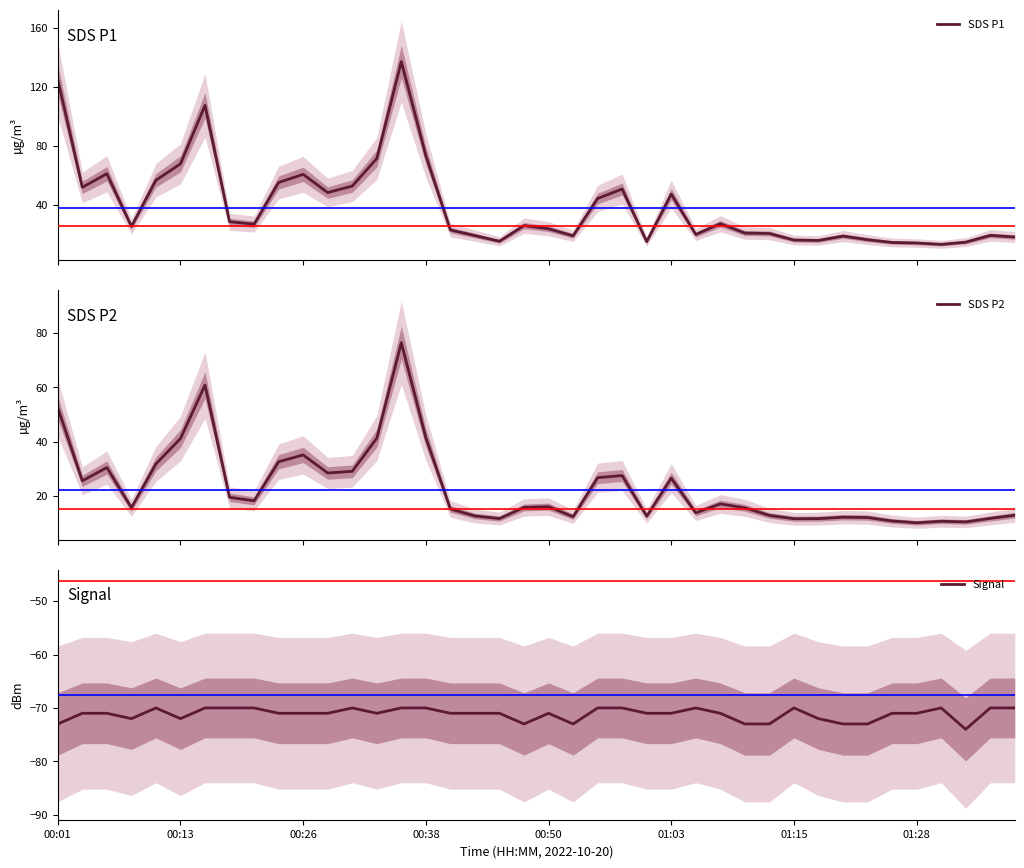

What is the average value of the SDS P2 series?

23.3